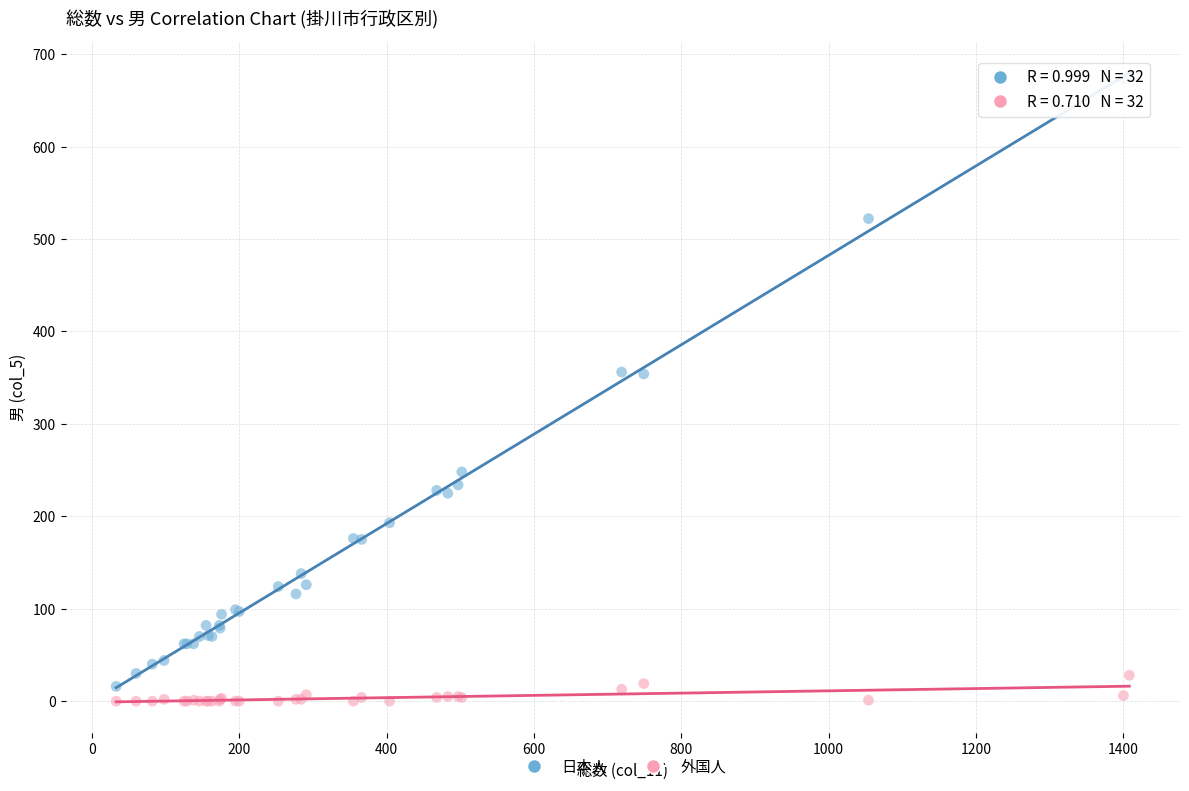

What is the X range (max minus min) for the scatter plot?

1375